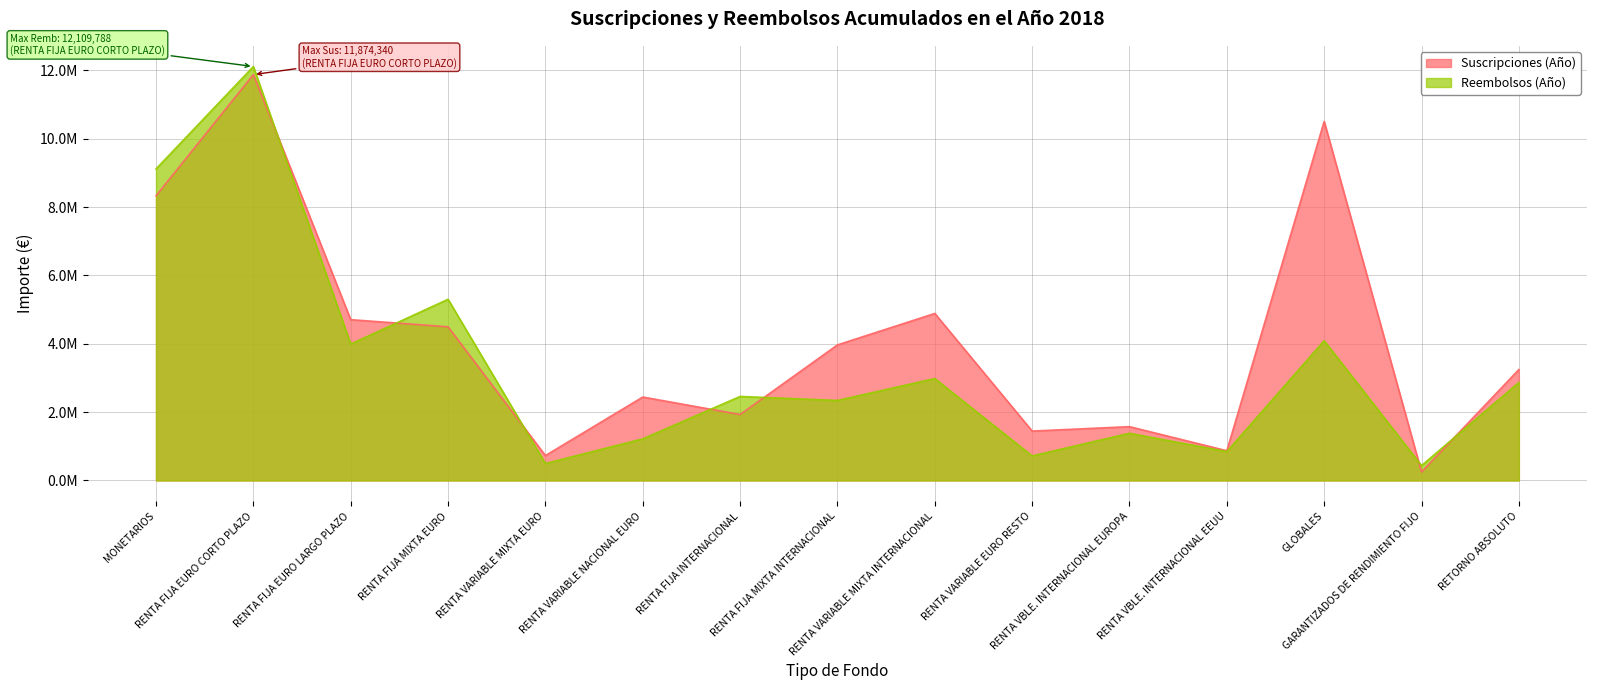

What is the value of the Suscripciones (Año) point at the 10th from the left?

1445847